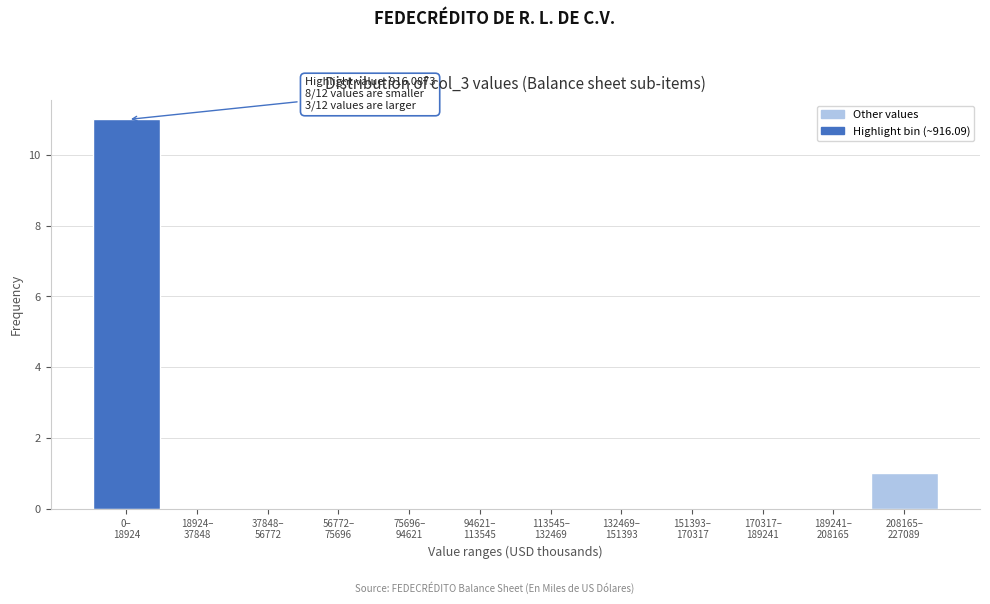

What is the maximum value shown in the chart?

11